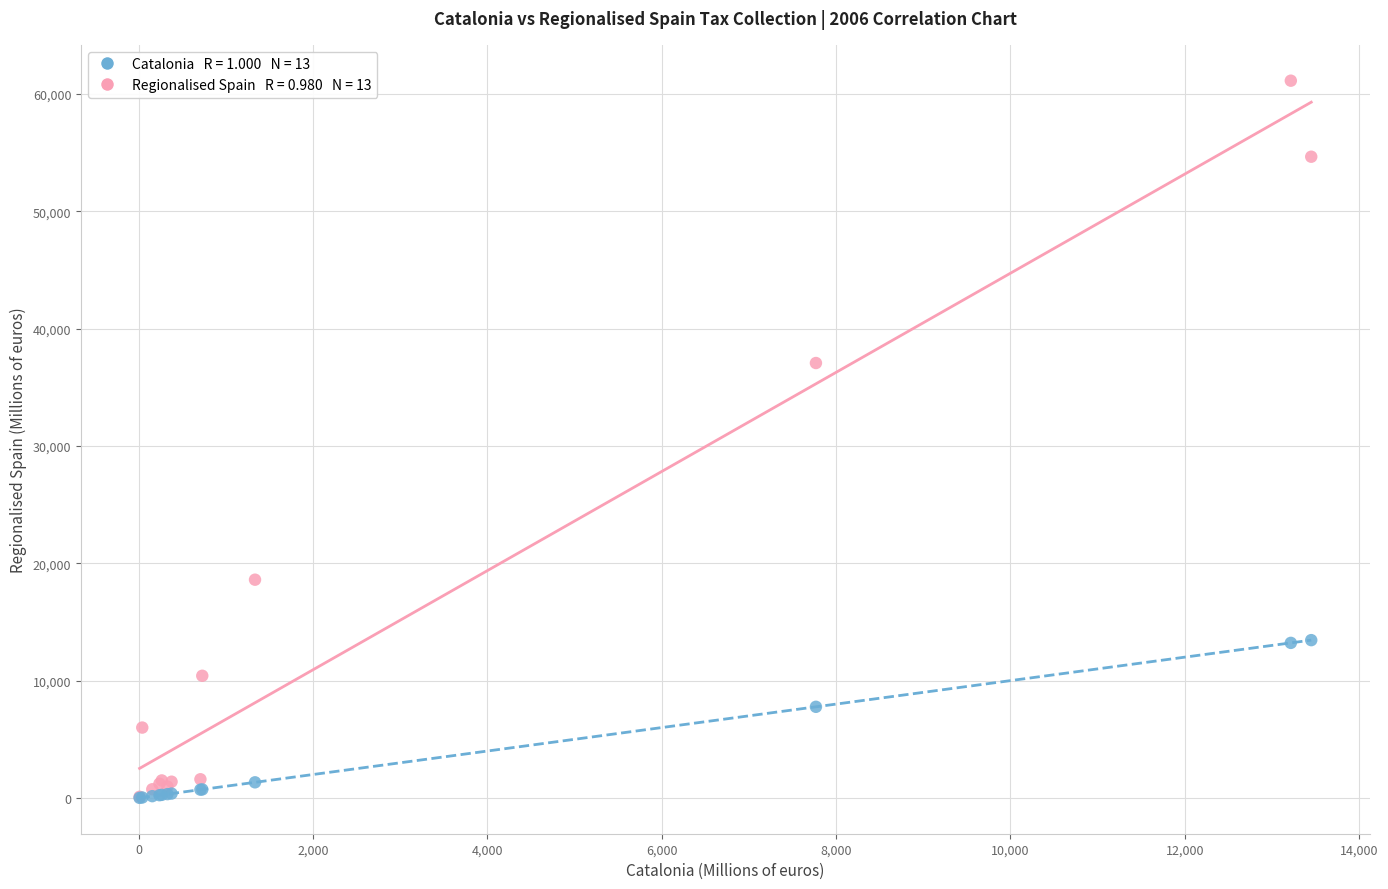

Across all series, what Y value is closest to 30569?

37067.9